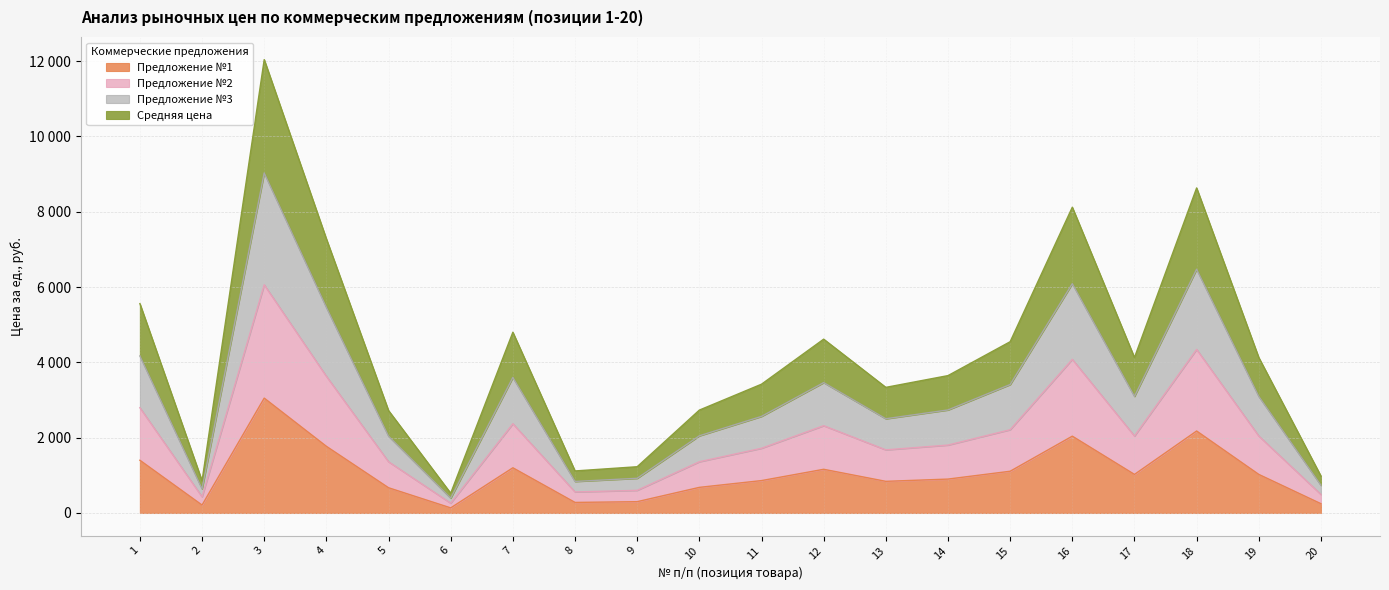

Which series has the widest spread of values?

Средняя цена